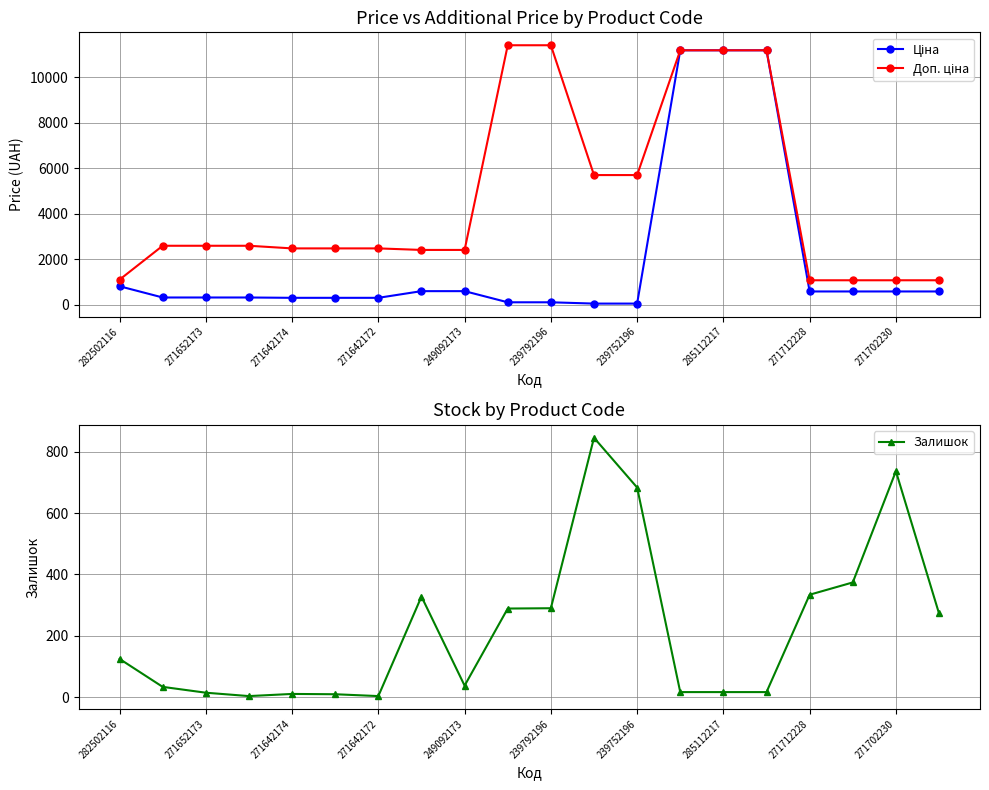

The value of Ціна at 15 is 11188.2. True or false?

True